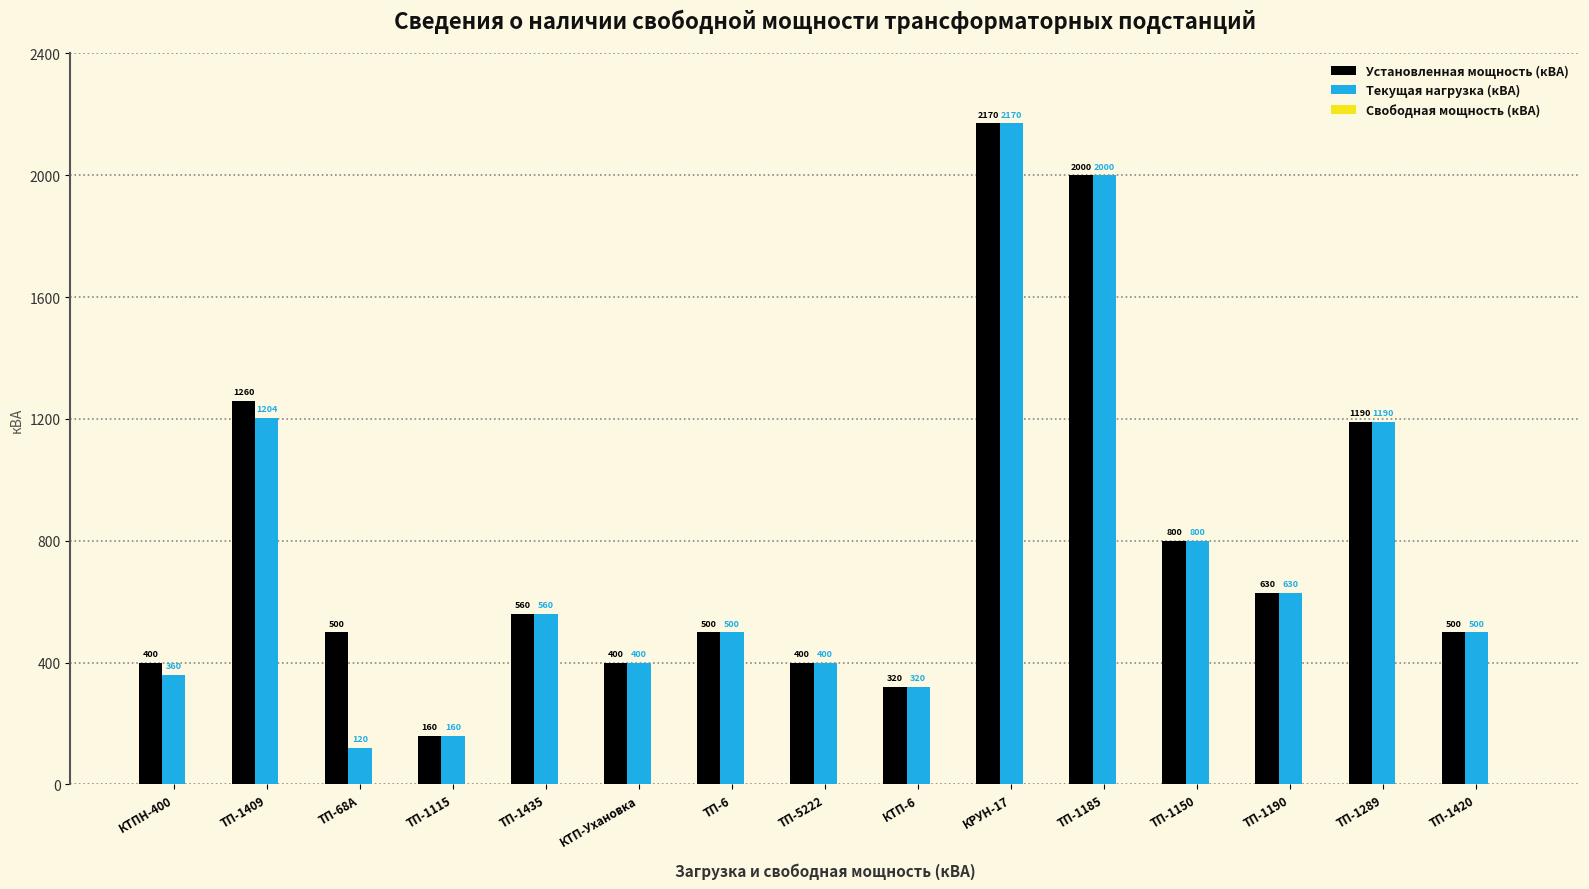

Which series has the widest spread of values?

Текущая нагрузка (кВА)